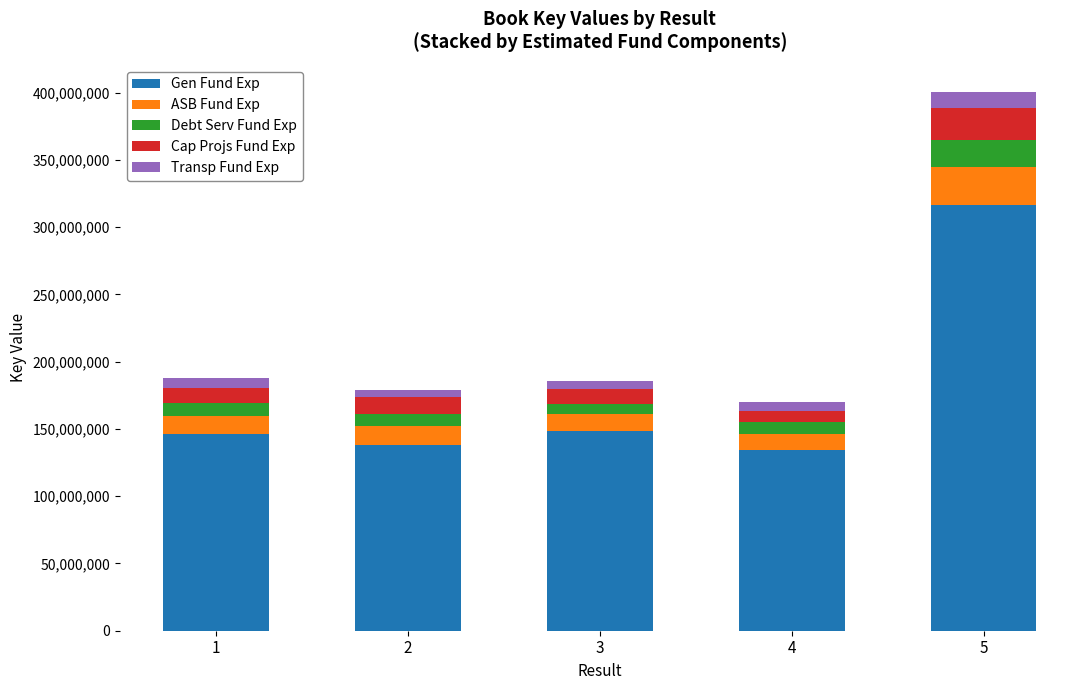

At which category is the sum across all series the highest?

5